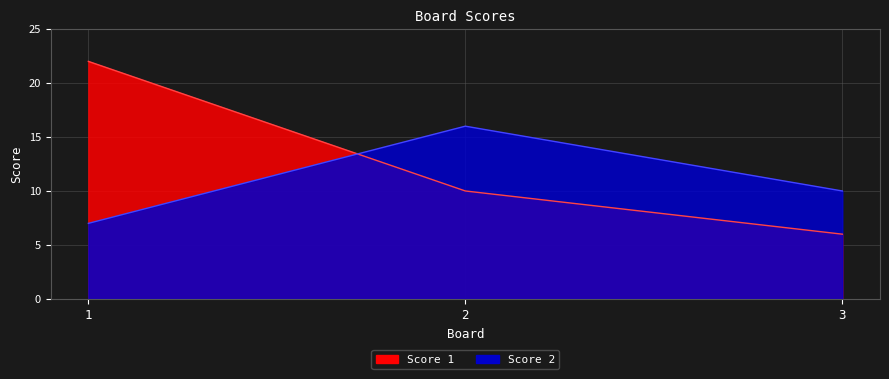

Reading left to right, list all the values displayed in this chart.

Score 1: 1=22	2=10	3=6
Score 2: 1=7	2=16	3=10